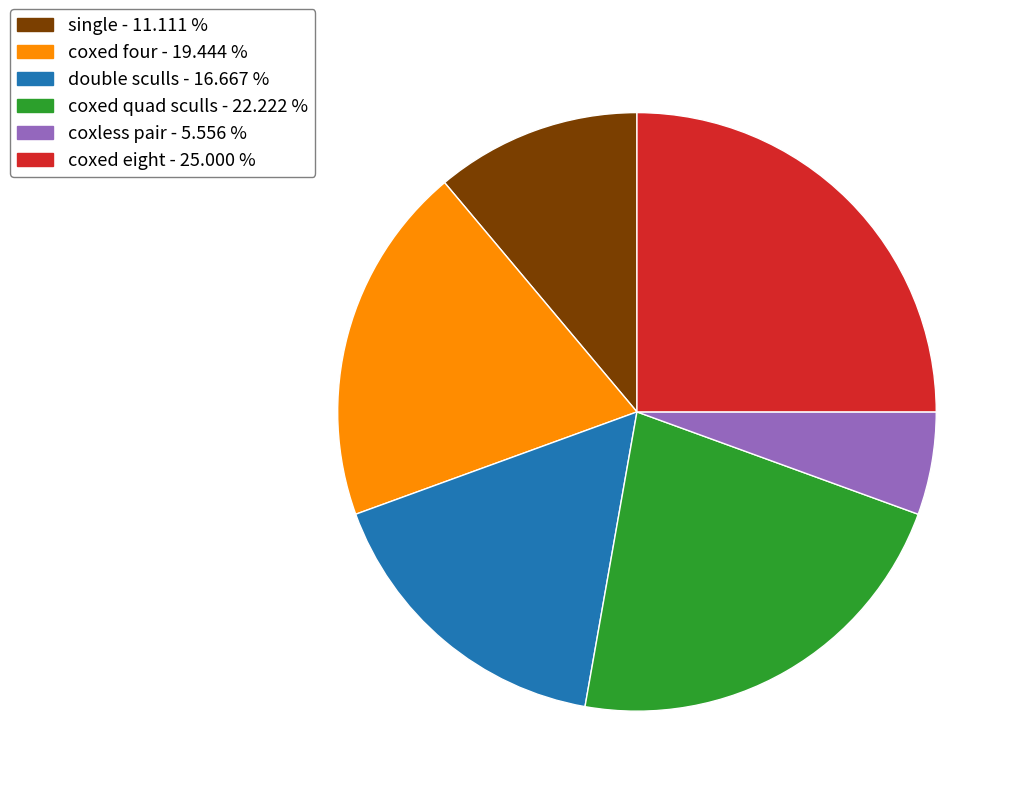

Is there any slice that represents more than half of the pie?

No